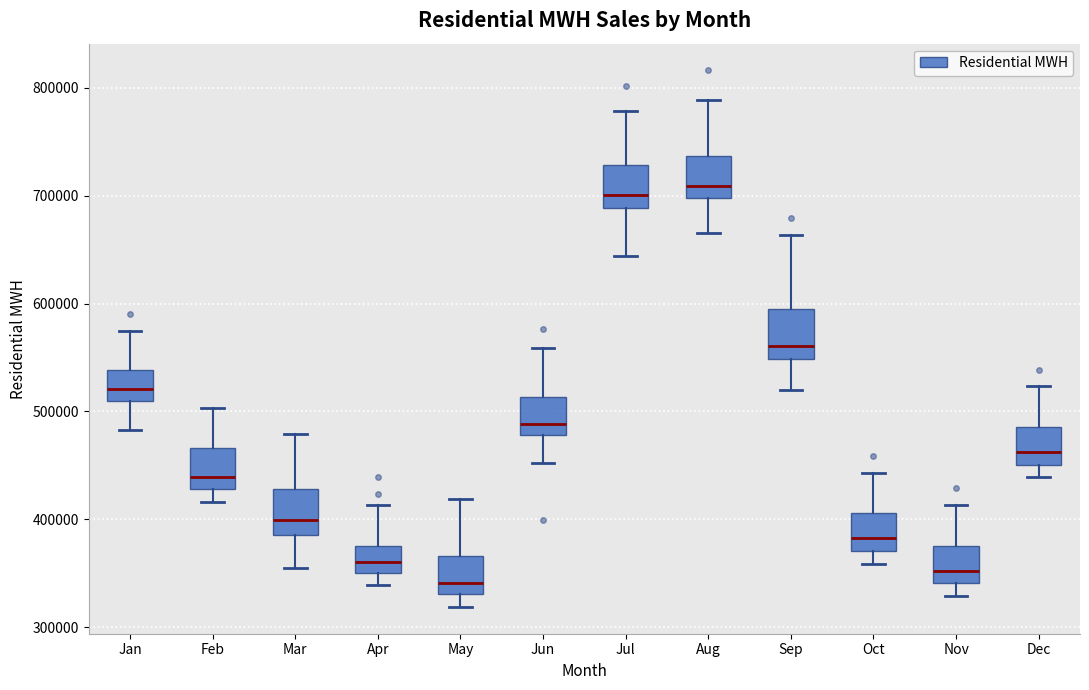

Reading left to right, read every box against the y-axis: the position of its median line, the range the box covers, and the ends of its whiskers. The values are not printed on the chart, so give them approximately, as read against the axis.

Jan: median 520000, box 510000 to 540000, whiskers 480000 to 570000
Feb: median 440000, box 430000 to 470000, whiskers 420000 to 500000
Mar: median 400000, box 390000 to 430000, whiskers 350000 to 480000
Apr: median 360000, box 350000 to 380000, whiskers 340000 to 410000
May: median 340000, box 330000 to 370000, whiskers 320000 to 420000
Jun: median 490000, box 480000 to 510000, whiskers 450000 to 560000
Jul: median 700000, box 690000 to 730000, whiskers 640000 to 780000
Aug: median 710000, box 700000 to 740000, whiskers 670000 to 790000
Sep: median 560000, box 550000 to 600000, whiskers 520000 to 660000
Oct: median 380000, box 370000 to 410000, whiskers 360000 to 440000
Nov: median 350000, box 340000 to 380000, whiskers 330000 to 410000
Dec: median 460000, box 450000 to 490000, whiskers 440000 to 520000